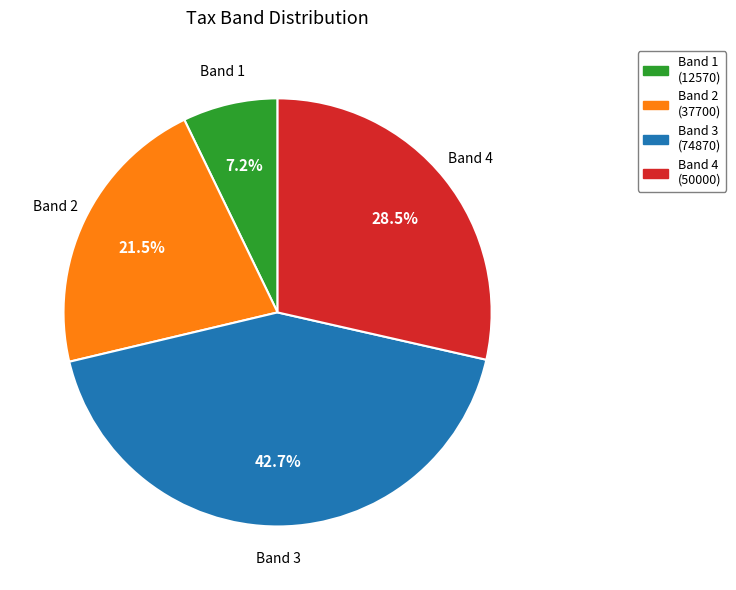

To the nearest percent, what is the combined percentage of Band 3 and Band 1?

50%